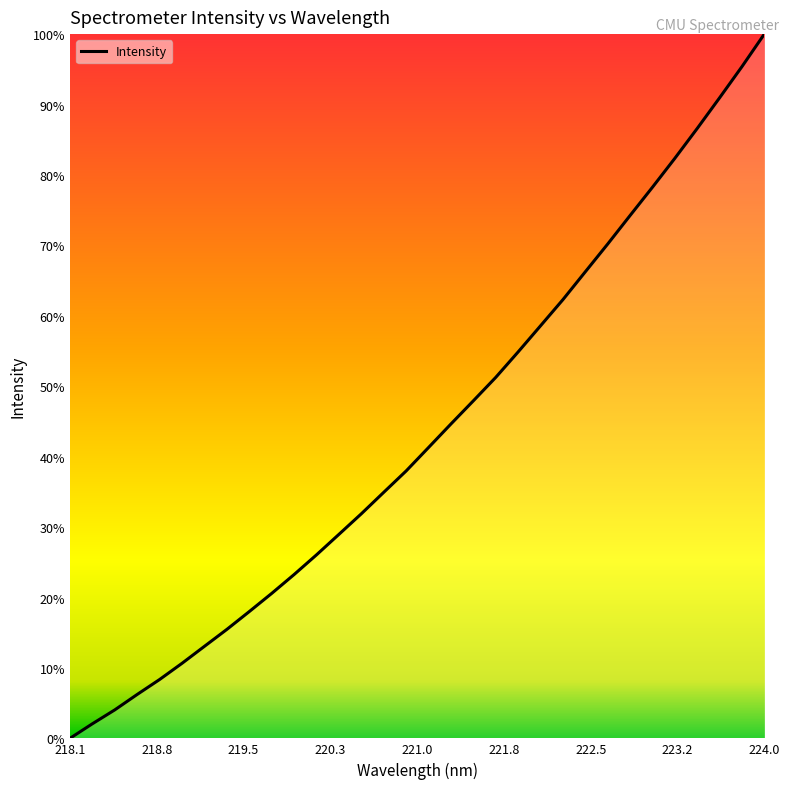

Does the chart have visible grid lines?

No